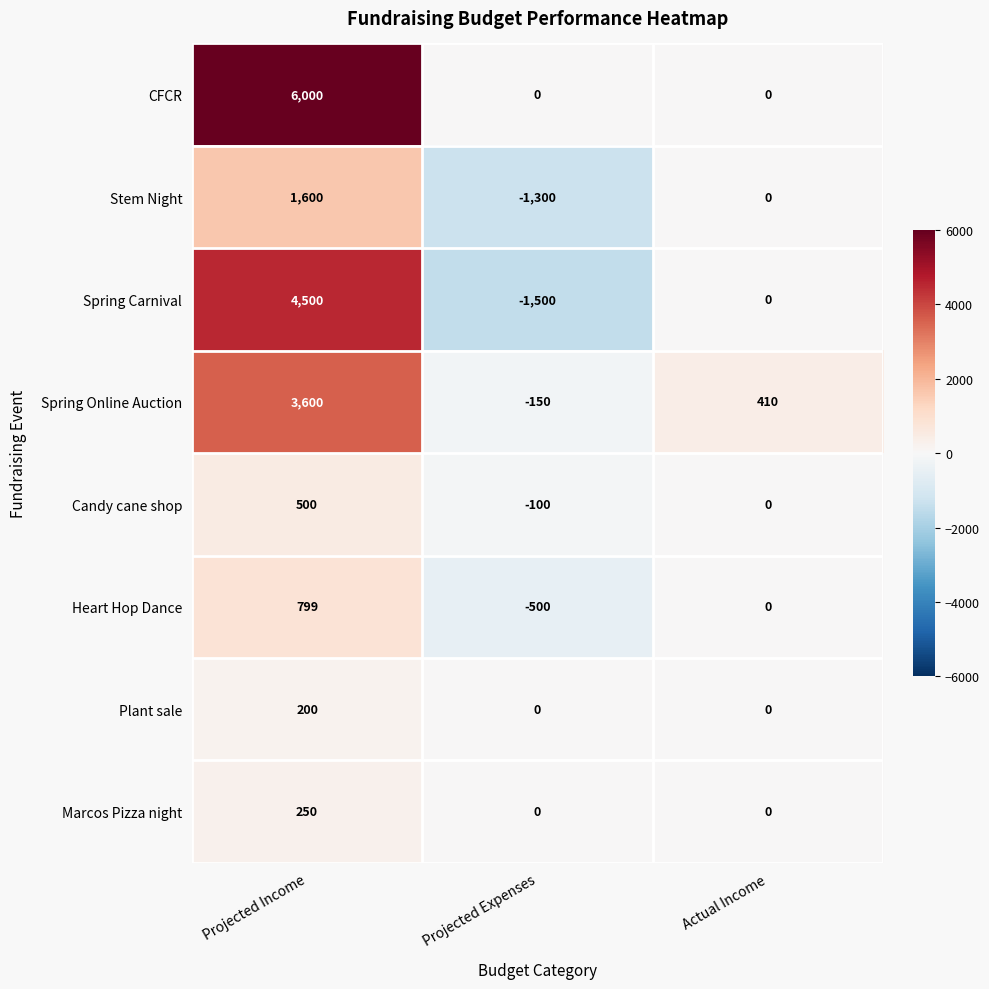

How many values in CFCR are above zero?

1